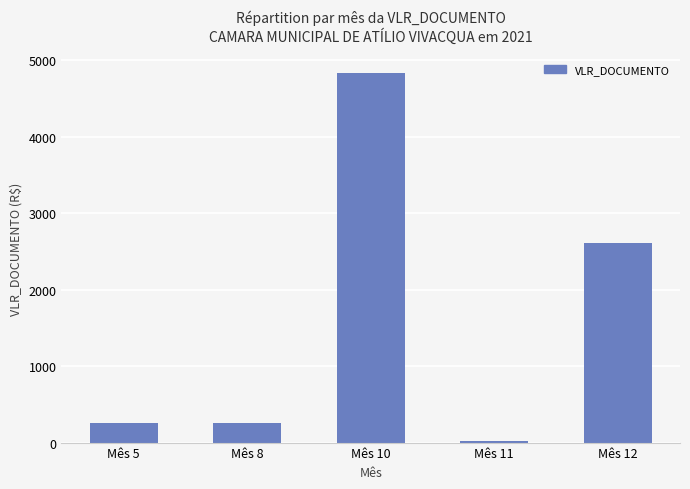

Which label corresponds to the smallest value in the chart?

Mês 11